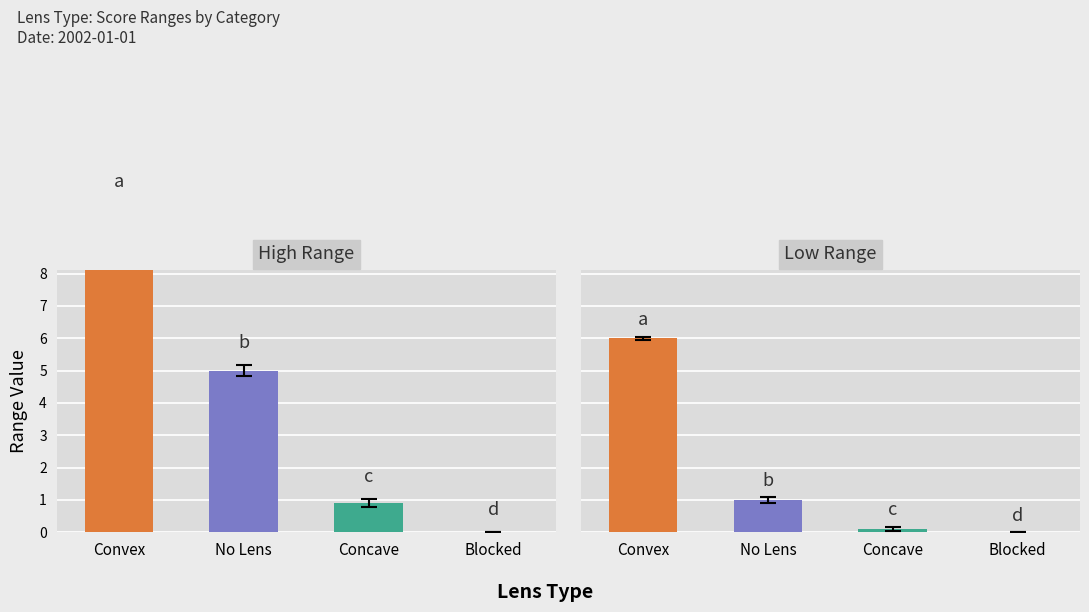

How many data points in Low Range are above 1?

1